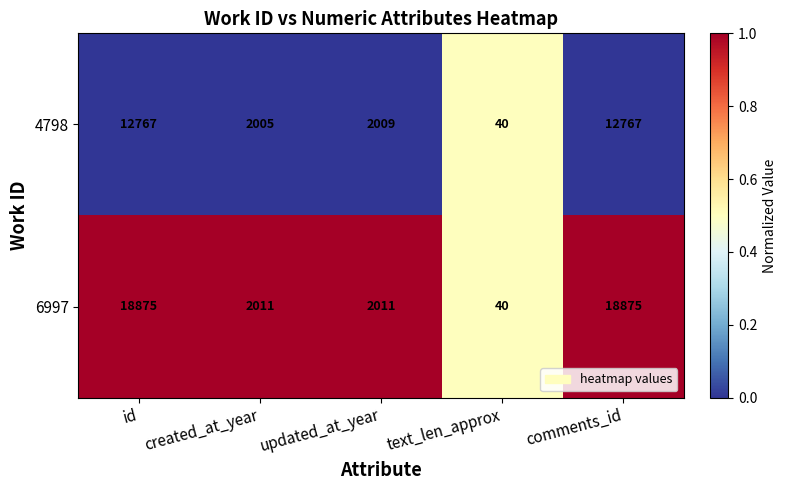

What is the difference between the maximum and minimum values in the 4798 series?

12727